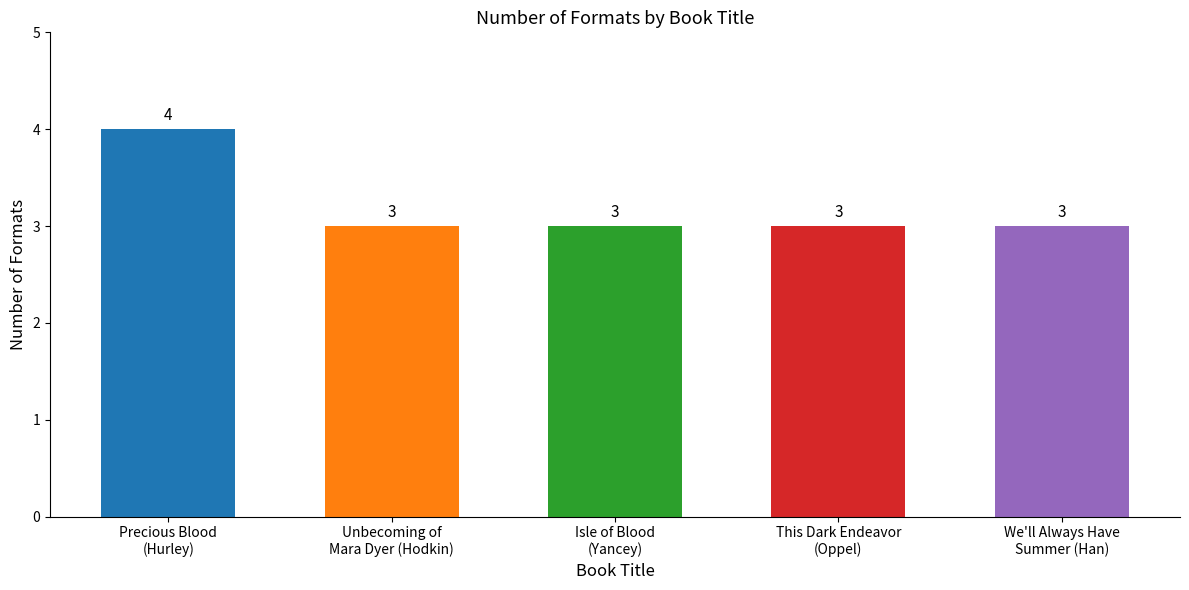

Are the bars grouped side by side (vs. stacked)?

No